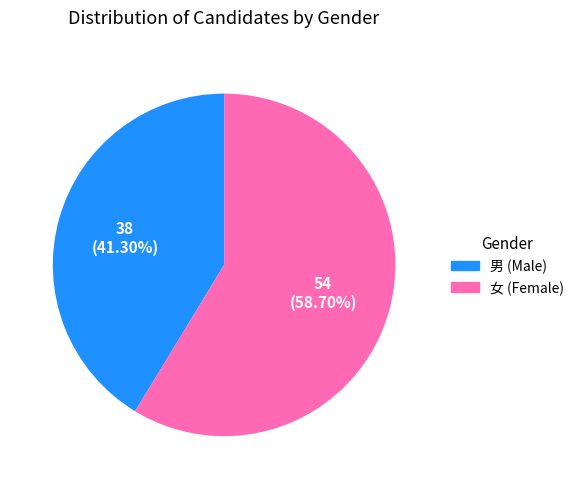

What percentage is the 女 slice, to the nearest percent?

59%